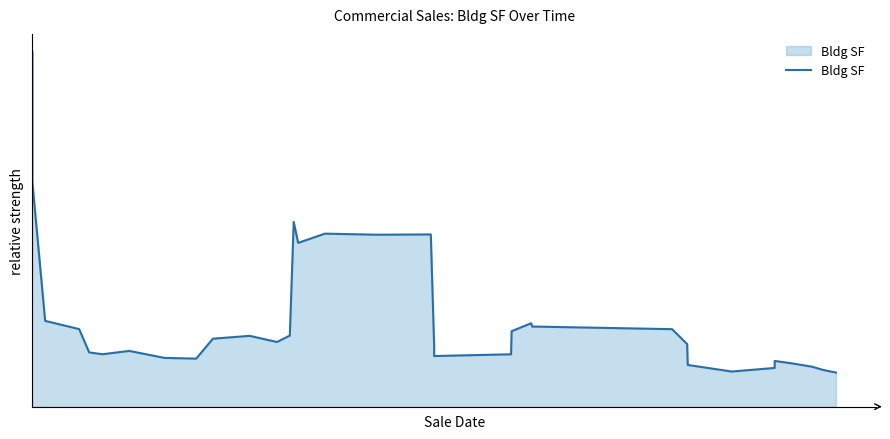

What is the sum of all values?

316355.0